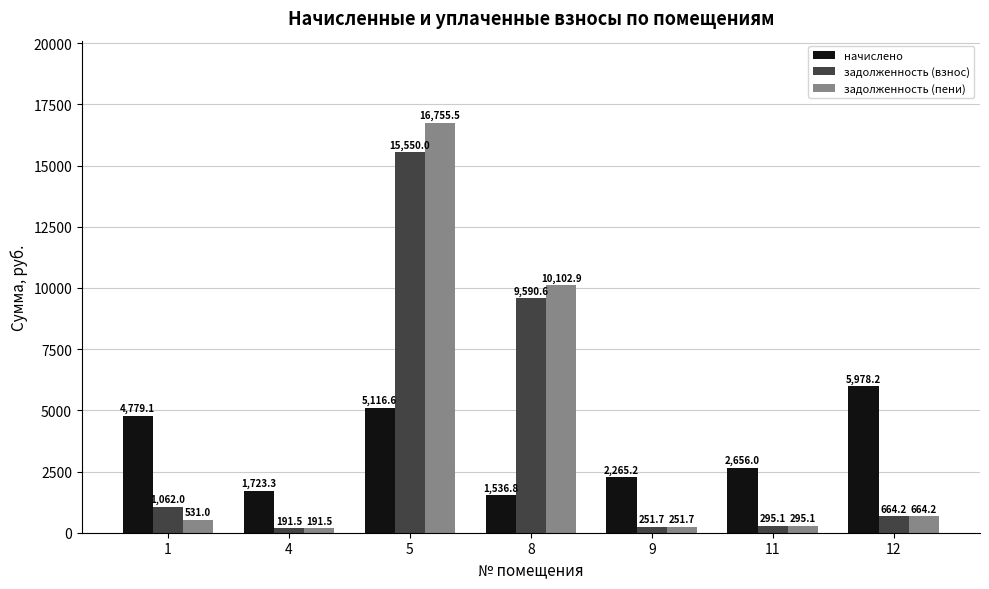

Rank the series at 1 from highest to lowest value.

начислено, задолженность (взнос), задолженность (пени)